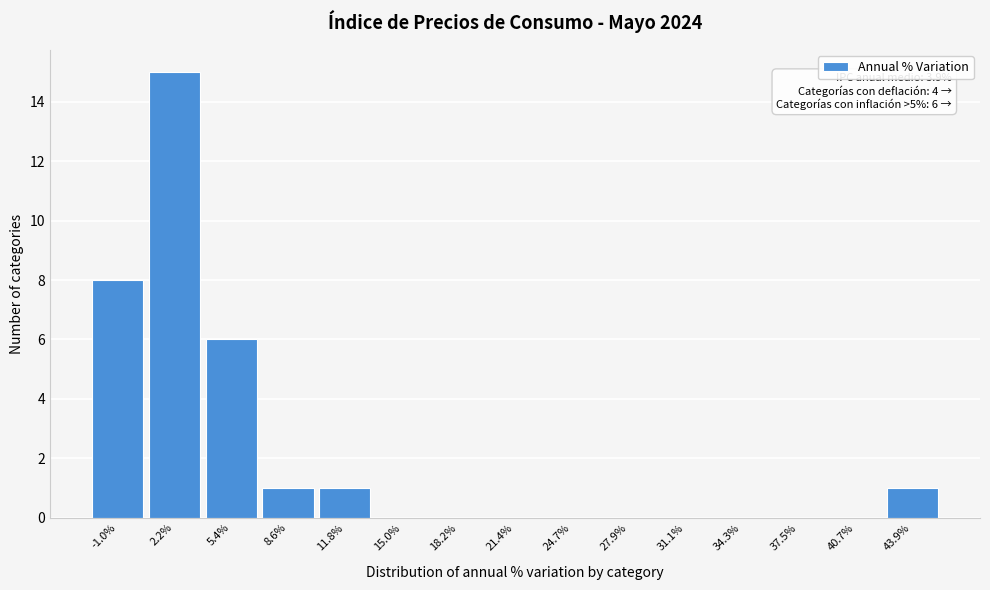

Reading left to right, transcribe all the data shown in this chart.

-1.0%=8	2.2%=15	5.4%=6	8.6%=1	11.8%=1	15.0%=0	18.2%=0	21.4%=0	24.7%=0	27.9%=0	31.1%=0	34.3%=0	37.5%=0	40.7%=0	43.9%=1